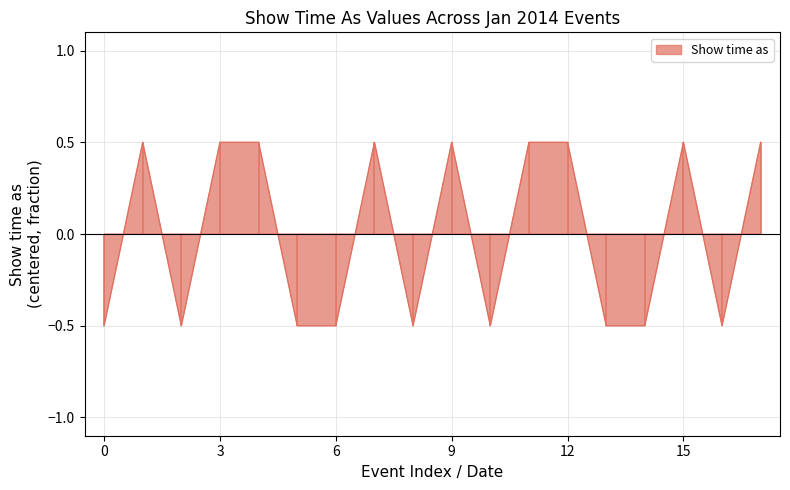

The value at 1/16/2014 is -0.2. True or false?

False